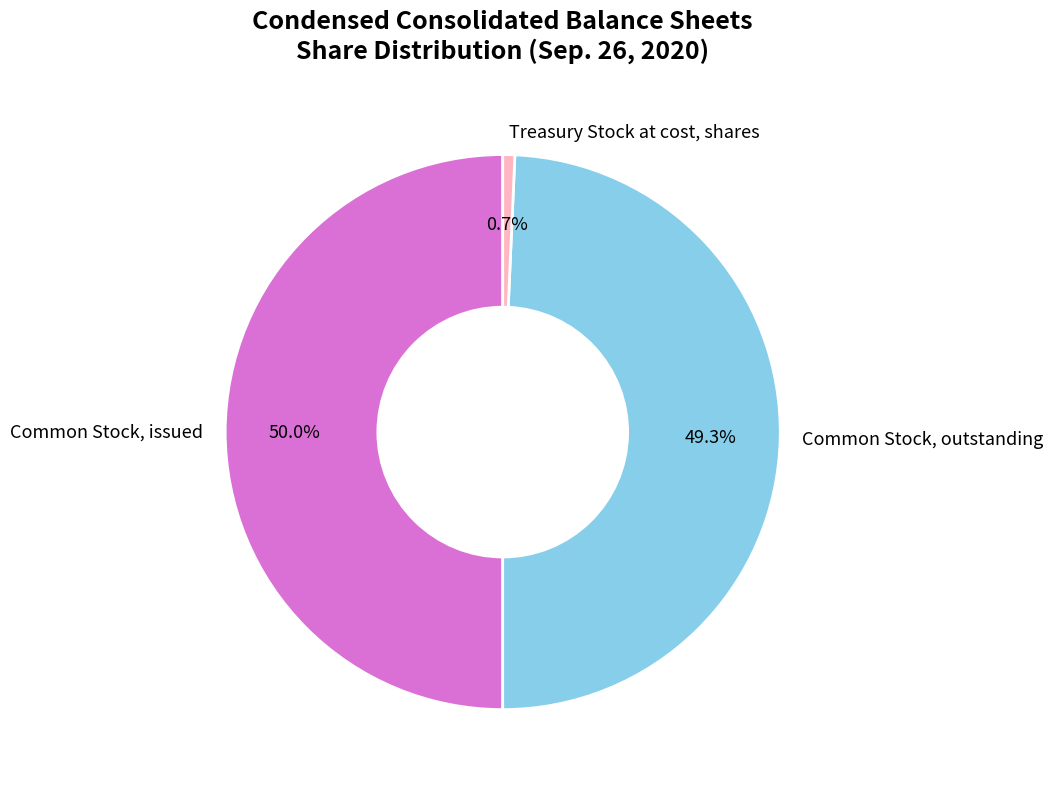

Rank the categories by value from lowest to highest.

Treasury Stock at cost, shares, Common Stock, outstanding, Common Stock, issued